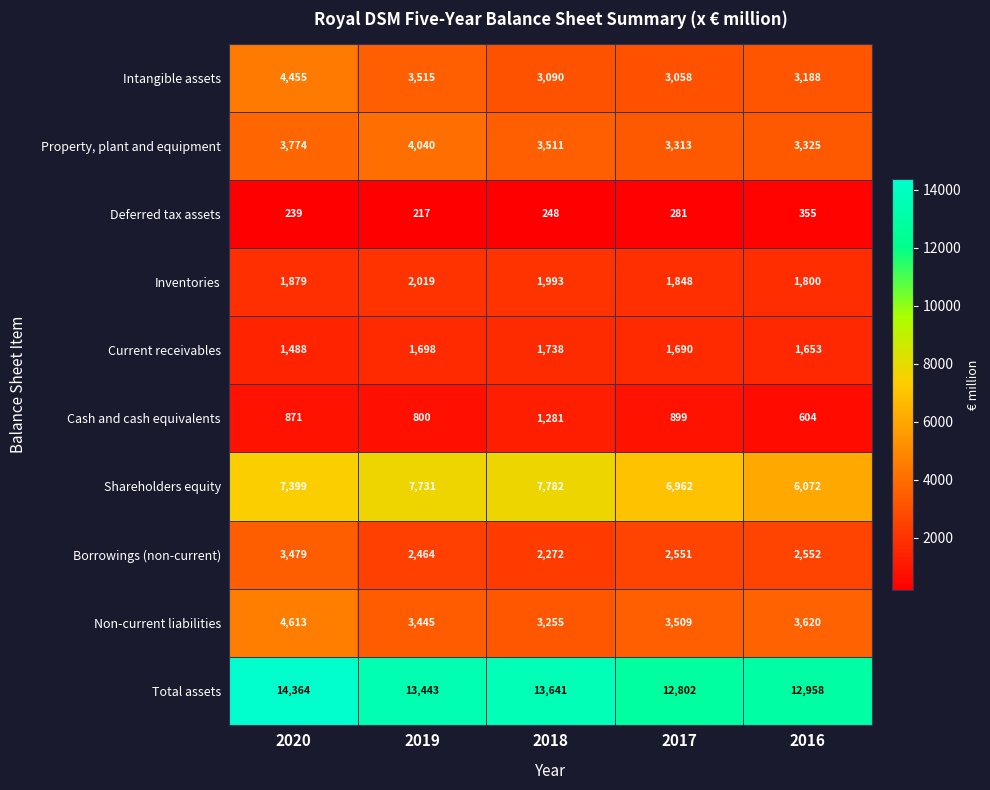

What is the greatest value displayed?

14364